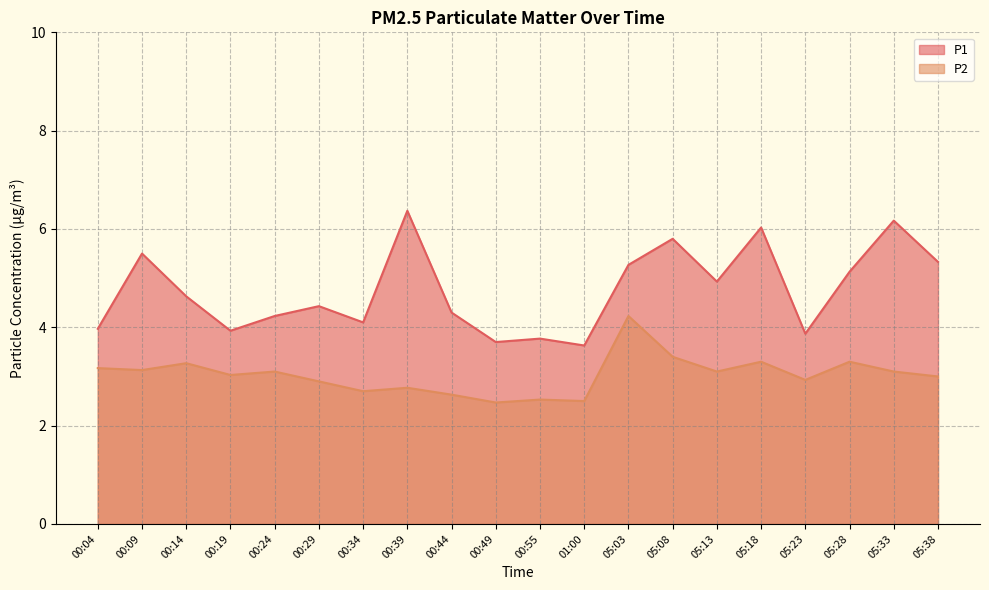

What is the spread (max minus min) of values at 00:19?

0.9